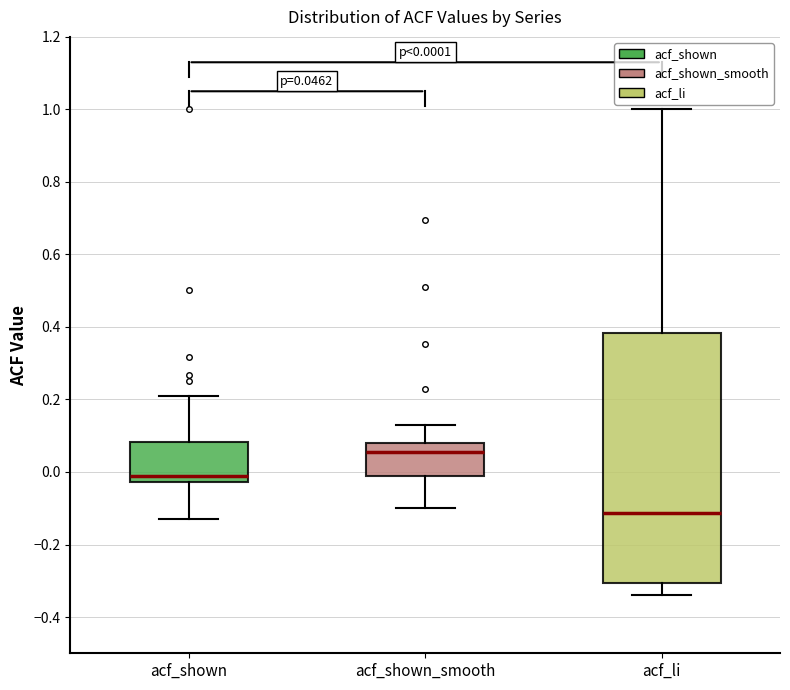

Which box's median line is the highest?

acf_shown_smooth